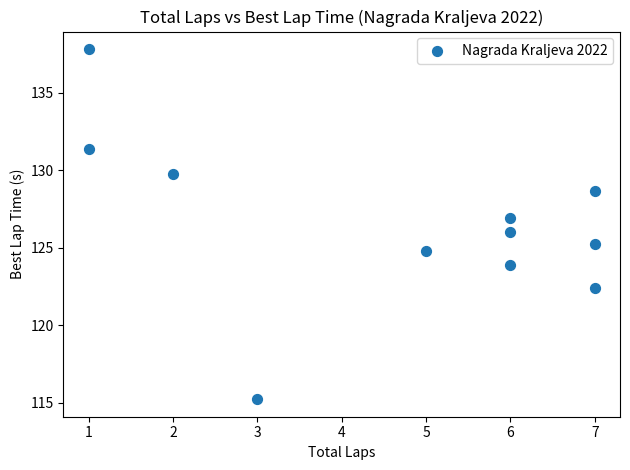

What is the average X value?

4.6